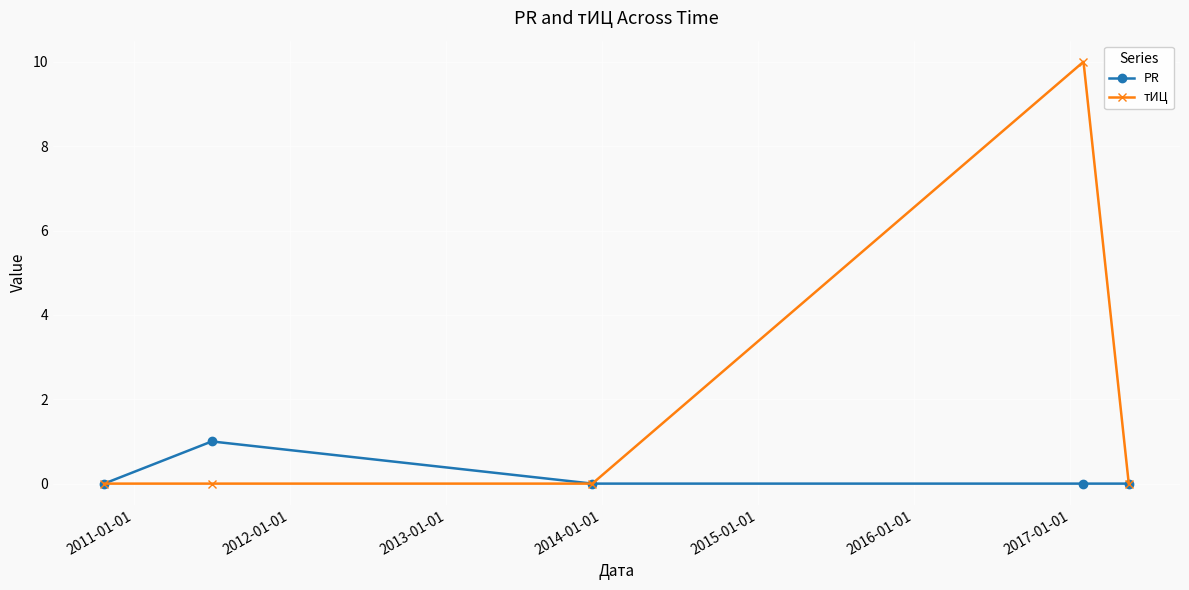

True or false: тИЦ has more than 0 interior local peaks.

True